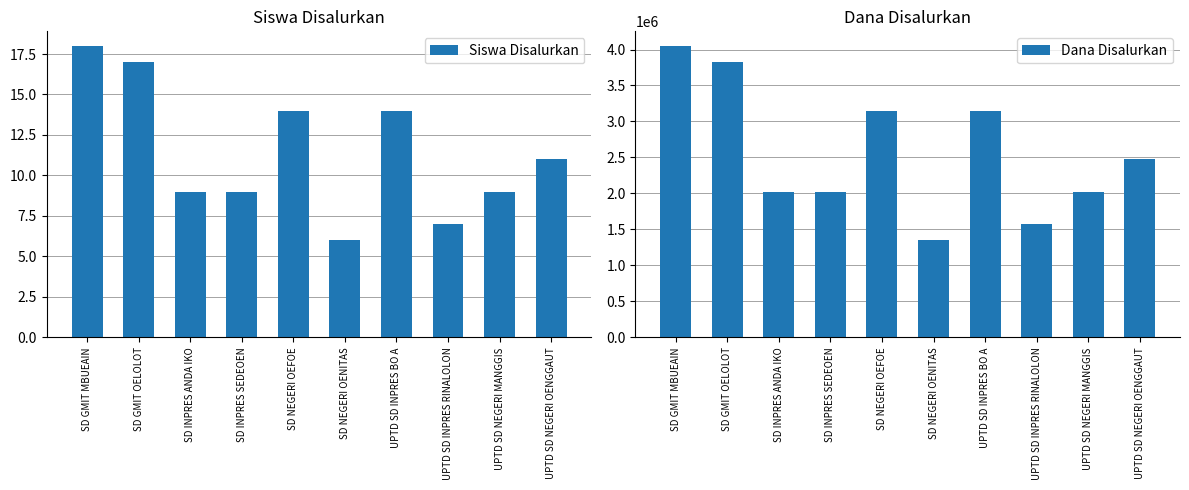

What position from the right is SD GMIT OELOLOT?

9